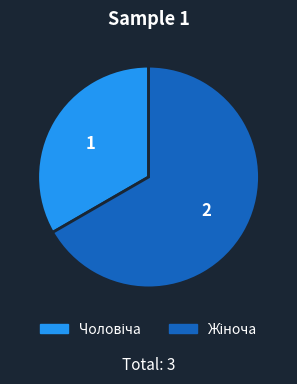

Does any single category account for the majority?

Yes